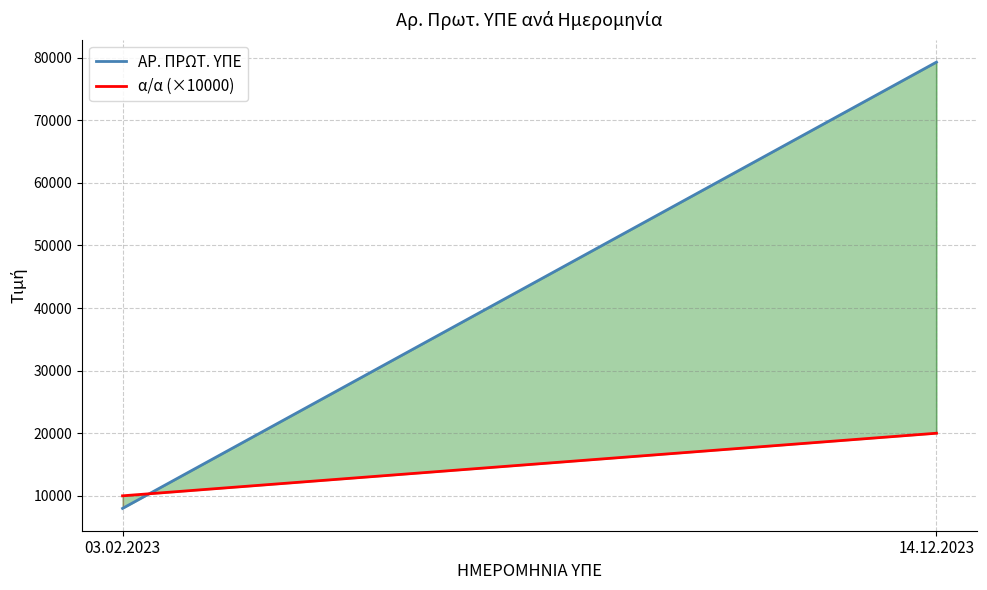

Is this an area chart (filled region under the line)?

No